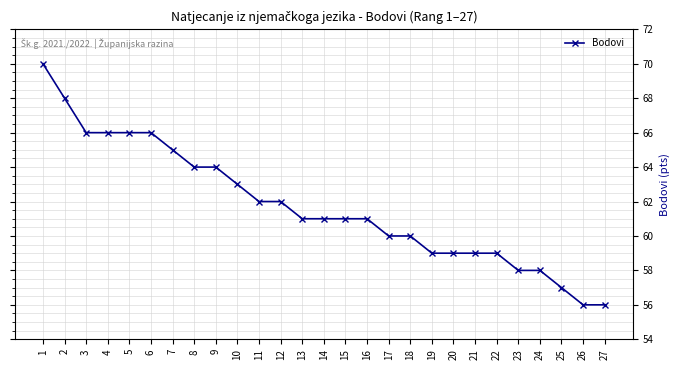

The chart shows a value of 84 at 18. True or false?

False